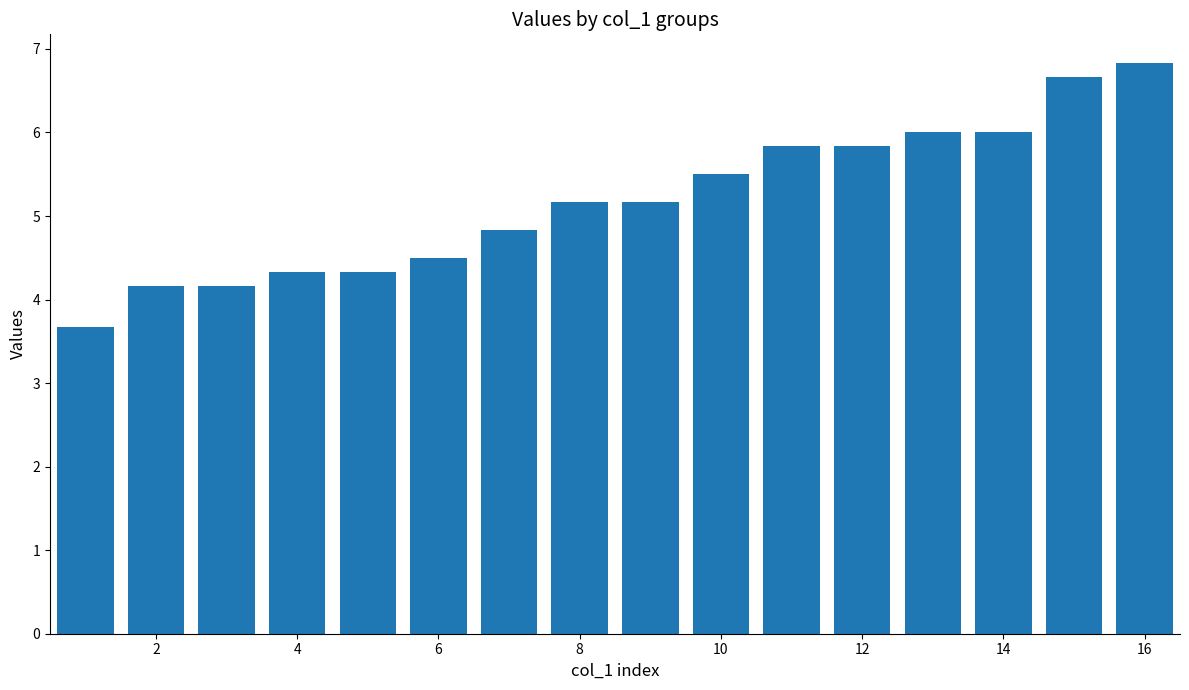

What is the sum of all values?

83.0